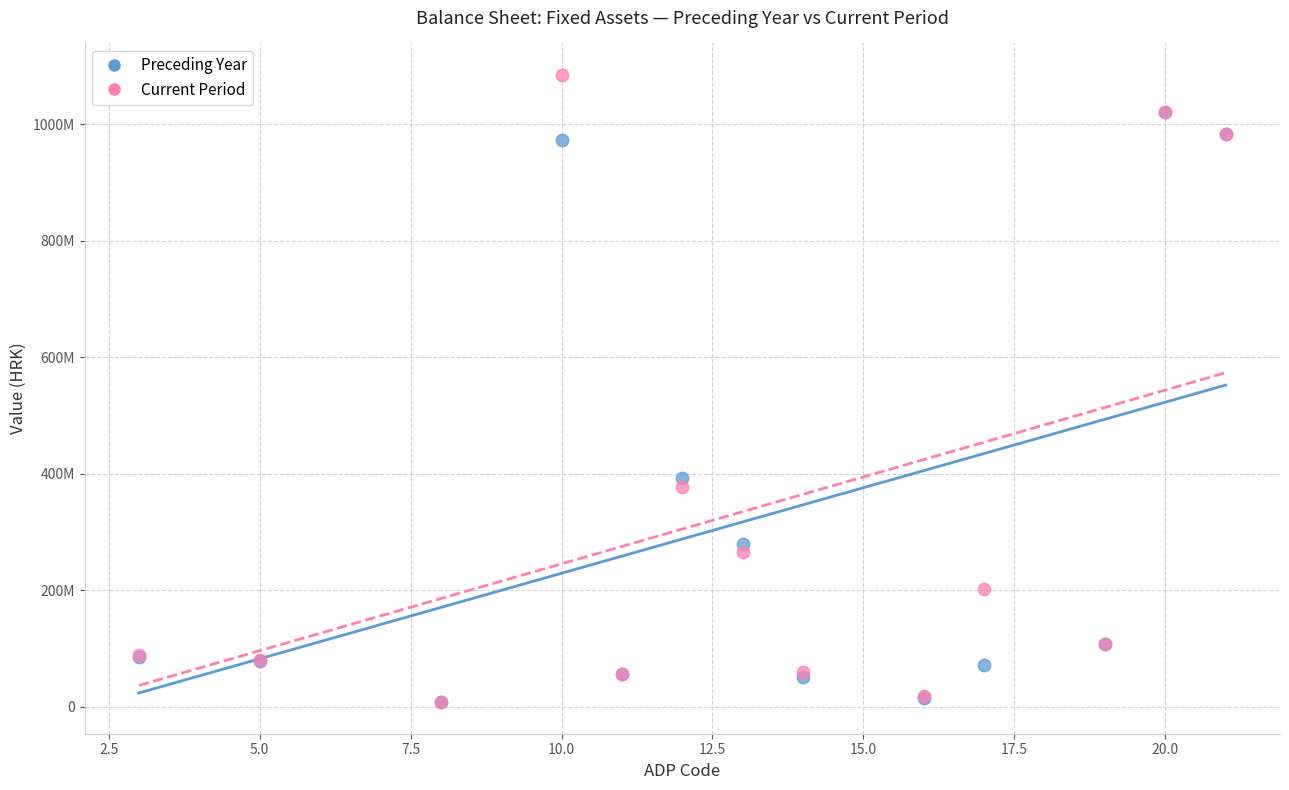

Which series reaches the maximum Y coordinate?

Current Period